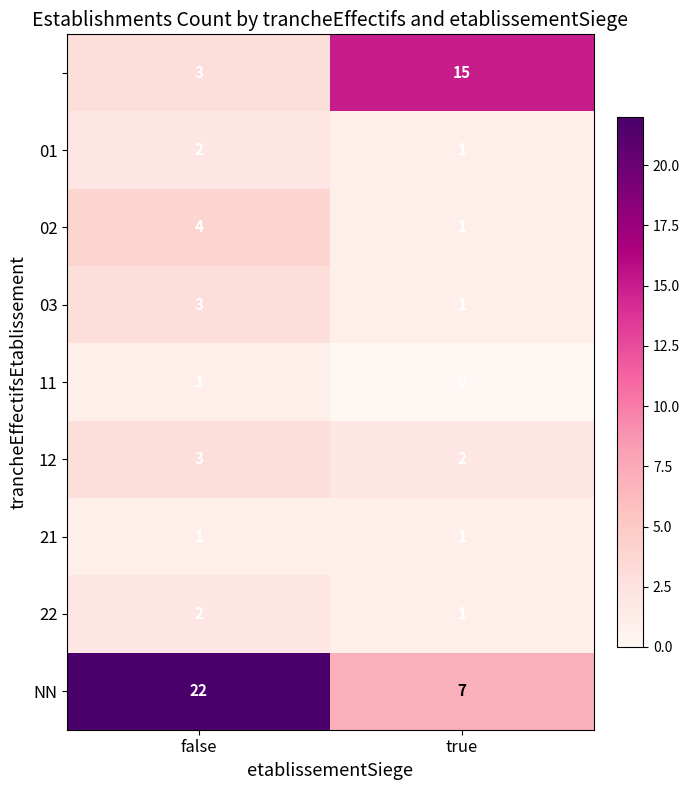

What is the total value across all series at false?

41